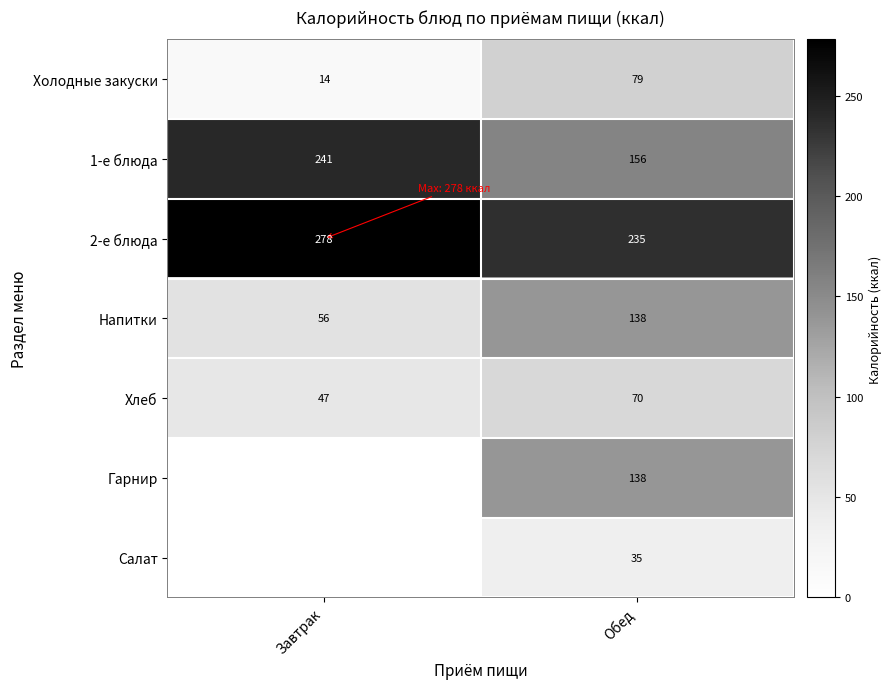

What is the total value across all series at Обед?

851